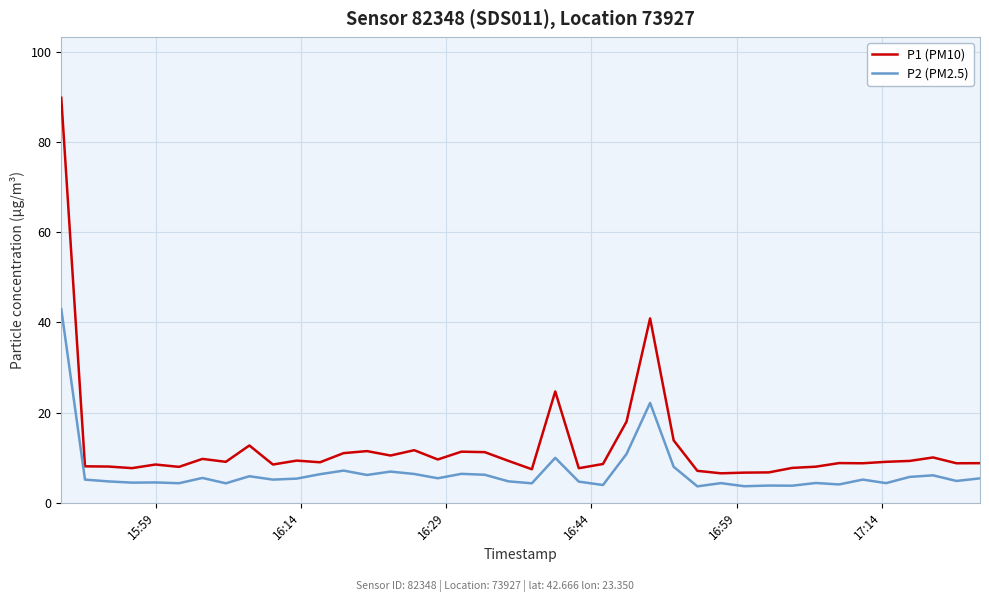

Which series has the largest total across all categories?

P1 (PM10)